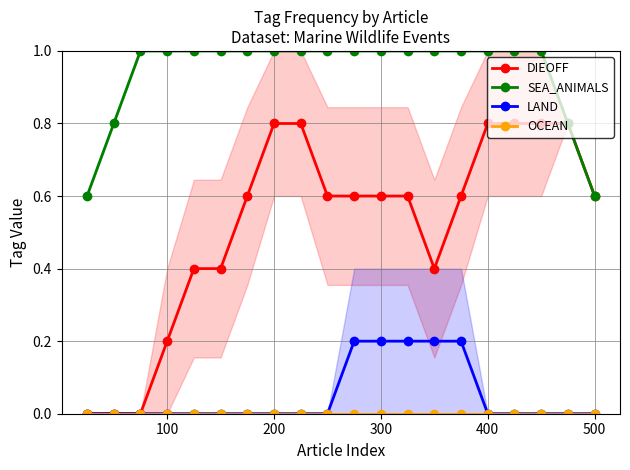

The value of DIEOFF at 100 is 0.2. True or false?

True